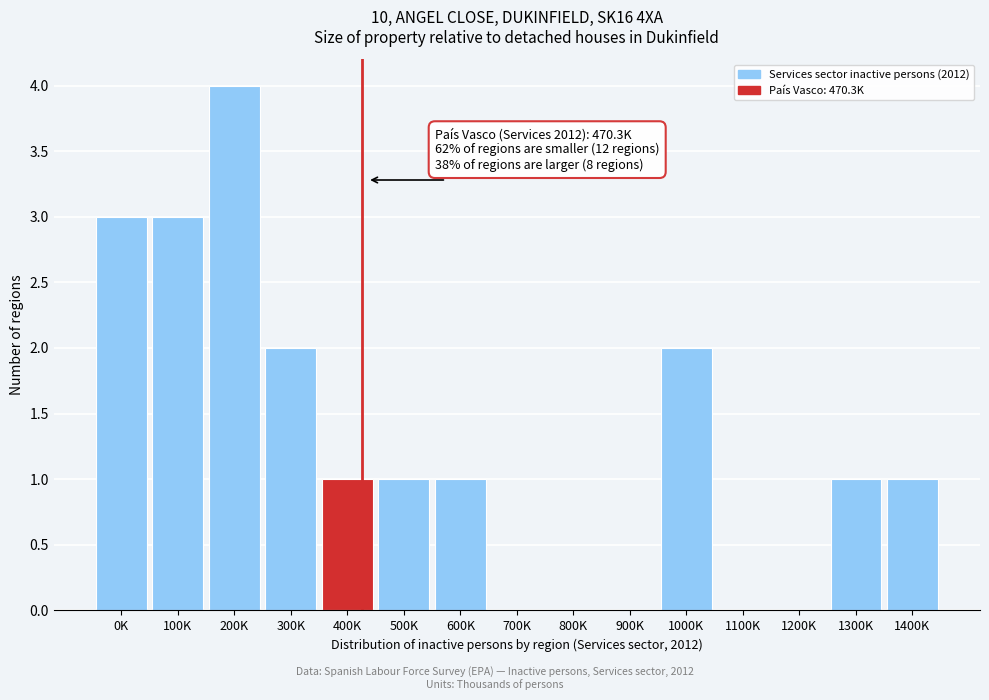

Reading left to right, extract all data points from this chart.

0K=3	100K=3	200K=4	300K=2	400K=1	500K=1	600K=1	700K=0	800K=0	900K=0	1000K=2	1100K=0	1200K=0	1300K=1	1400K=1